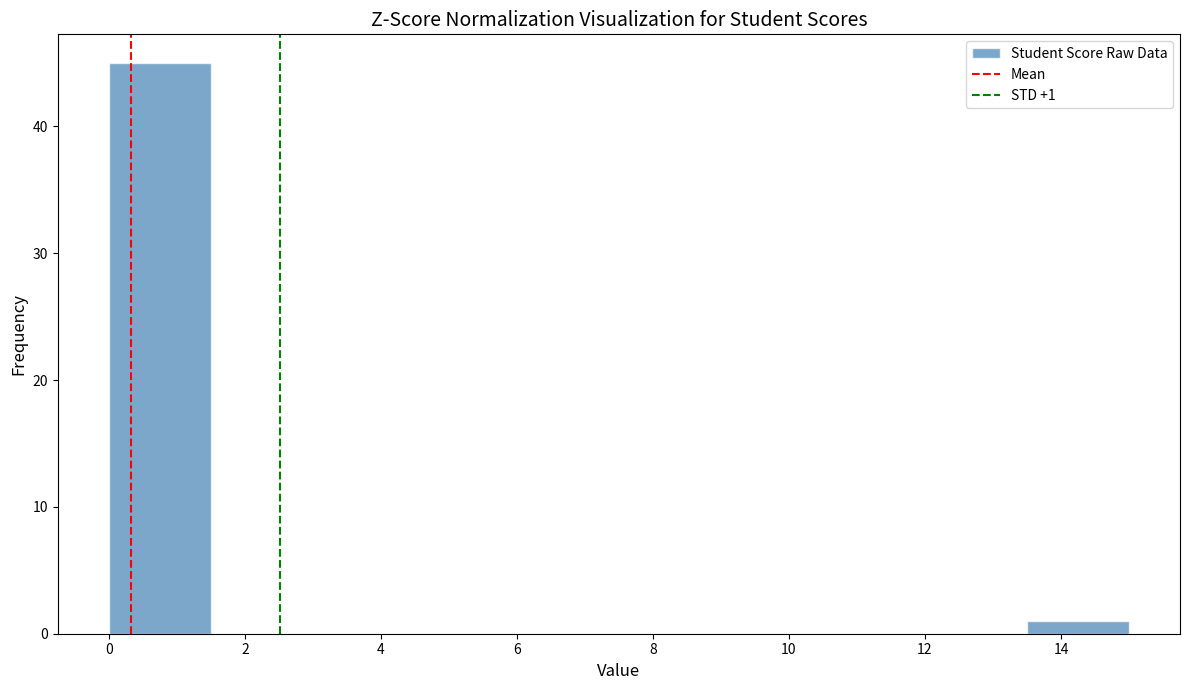

Which range on the x-axis has the tallest bar?

0.0 to 1.5